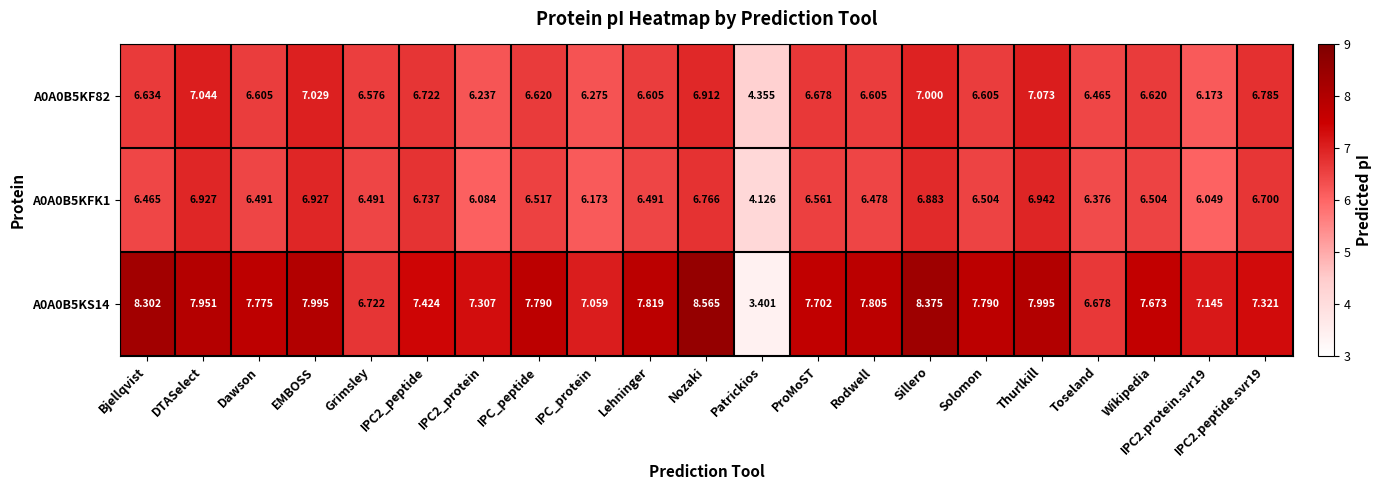

Which category has the lowest value in the A0A0B5KF82 series?

Patrickios